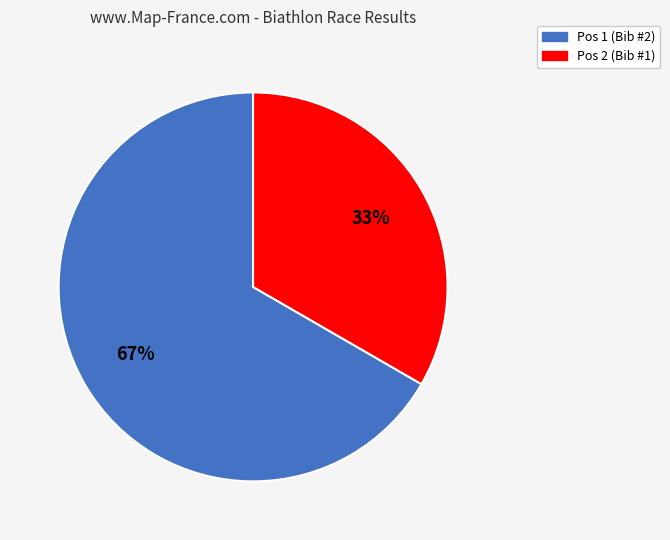

The Pos 1 (Bib #2) slice represents 67% of the pie. True or false?

True